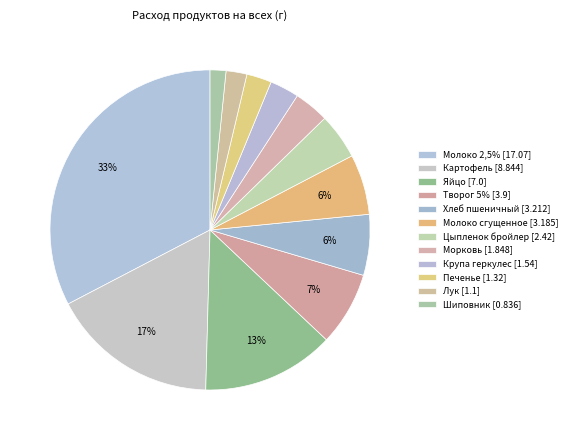

Count the number of slices in the pie.

12